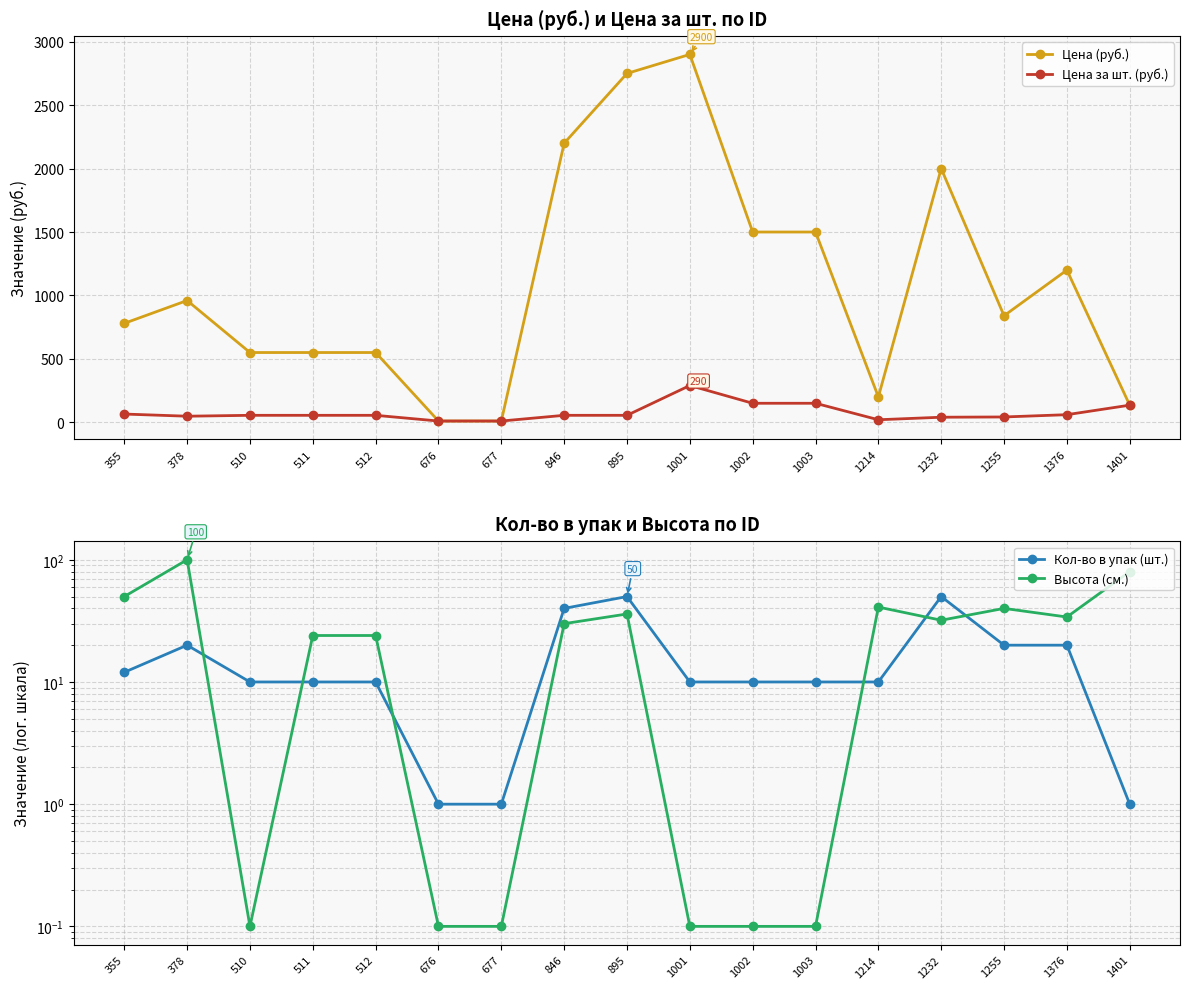

Rank the categories by Цена за шт. (руб.) value from lowest to highest.

676, 677, 1214, 1232, 1255, 378, 510, 511, 512, 846, 895, 1376, 355, 1401, 1002, 1003, 1001